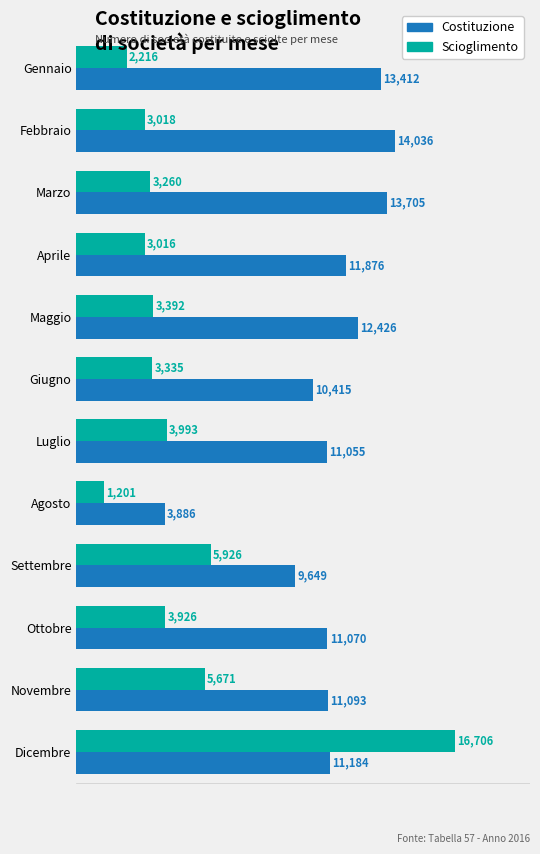

How many data points does each series have?

12